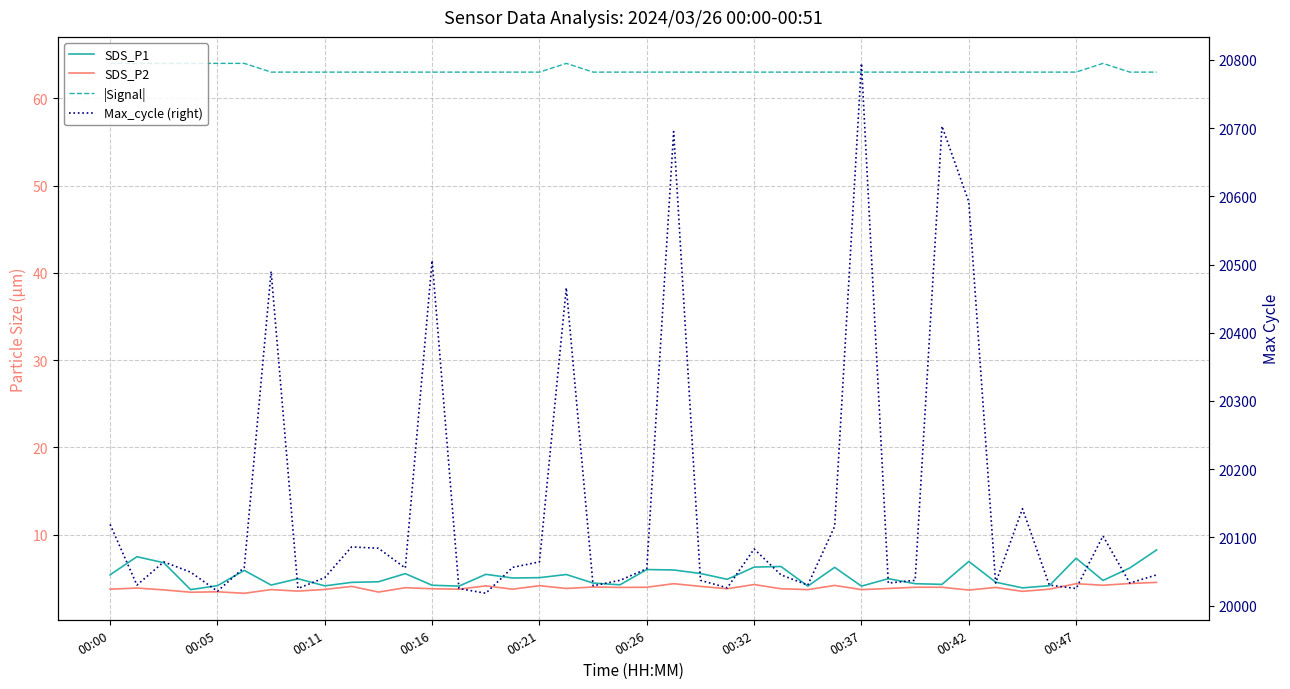

What is the highest value of the SDS_P2 series?

4.5